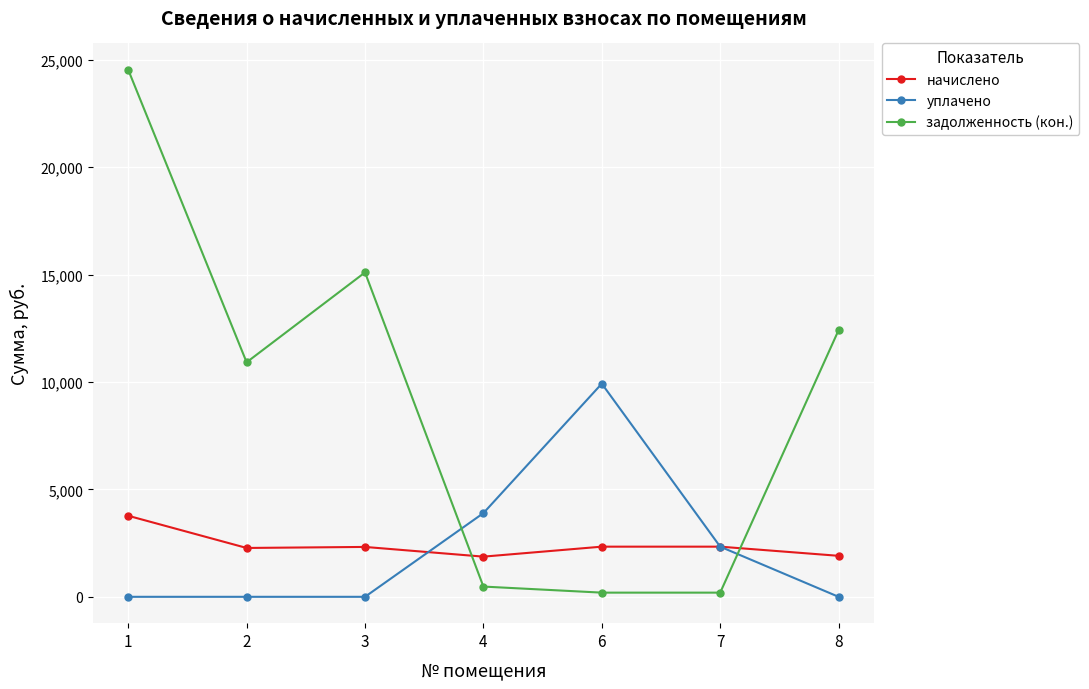

What is the maximum value for начислено?

3771.5